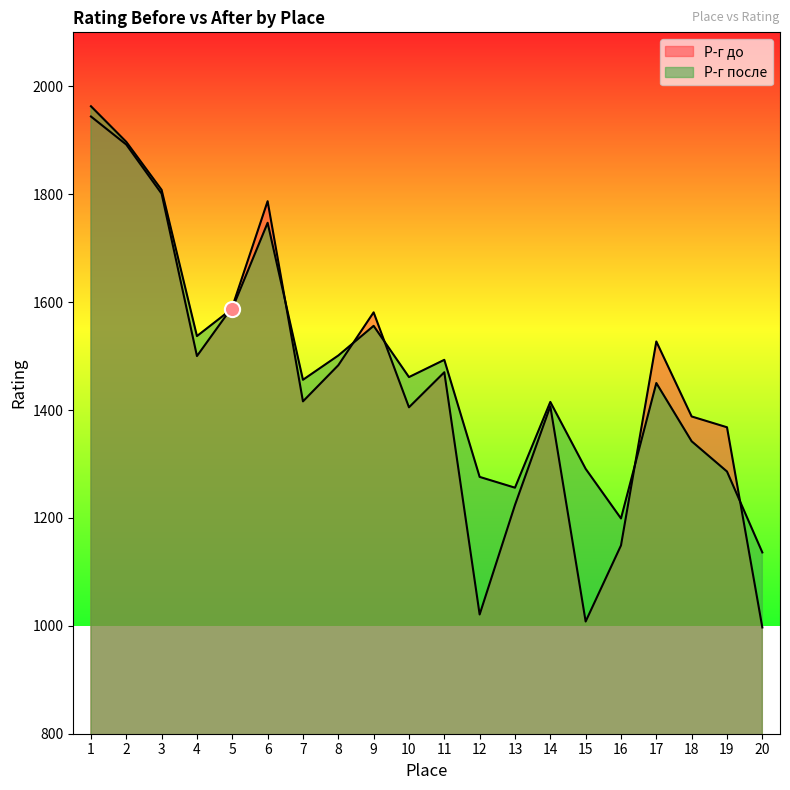

Which series contains the lowest Y value?

Р-г до